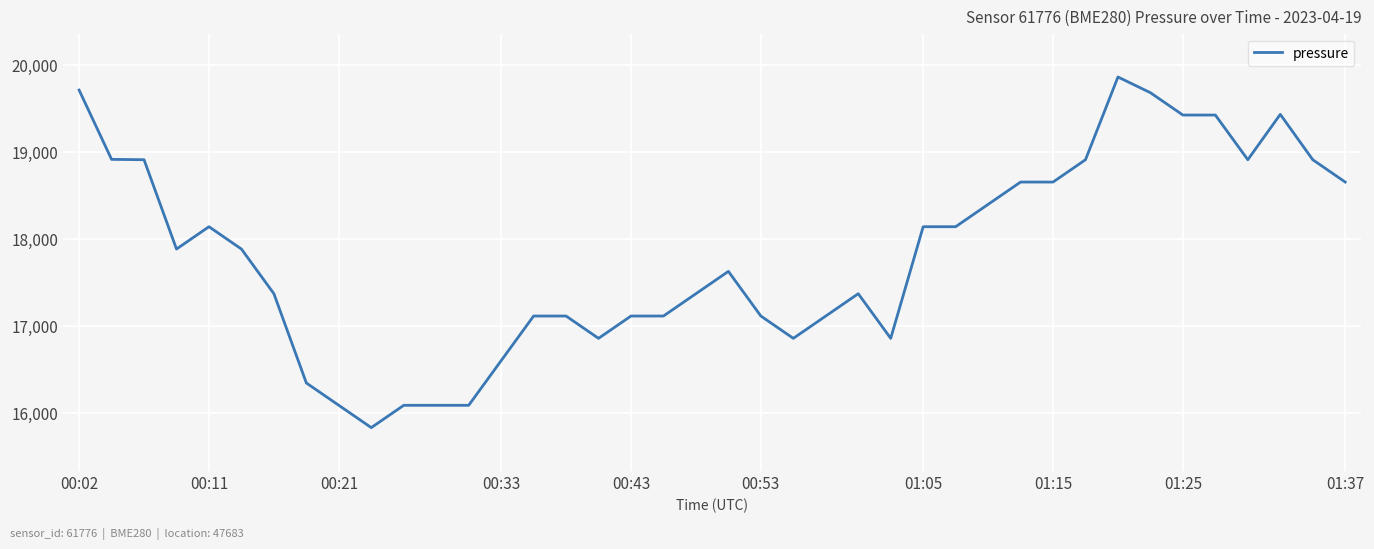

What is the smallest value displayed?

15825.9